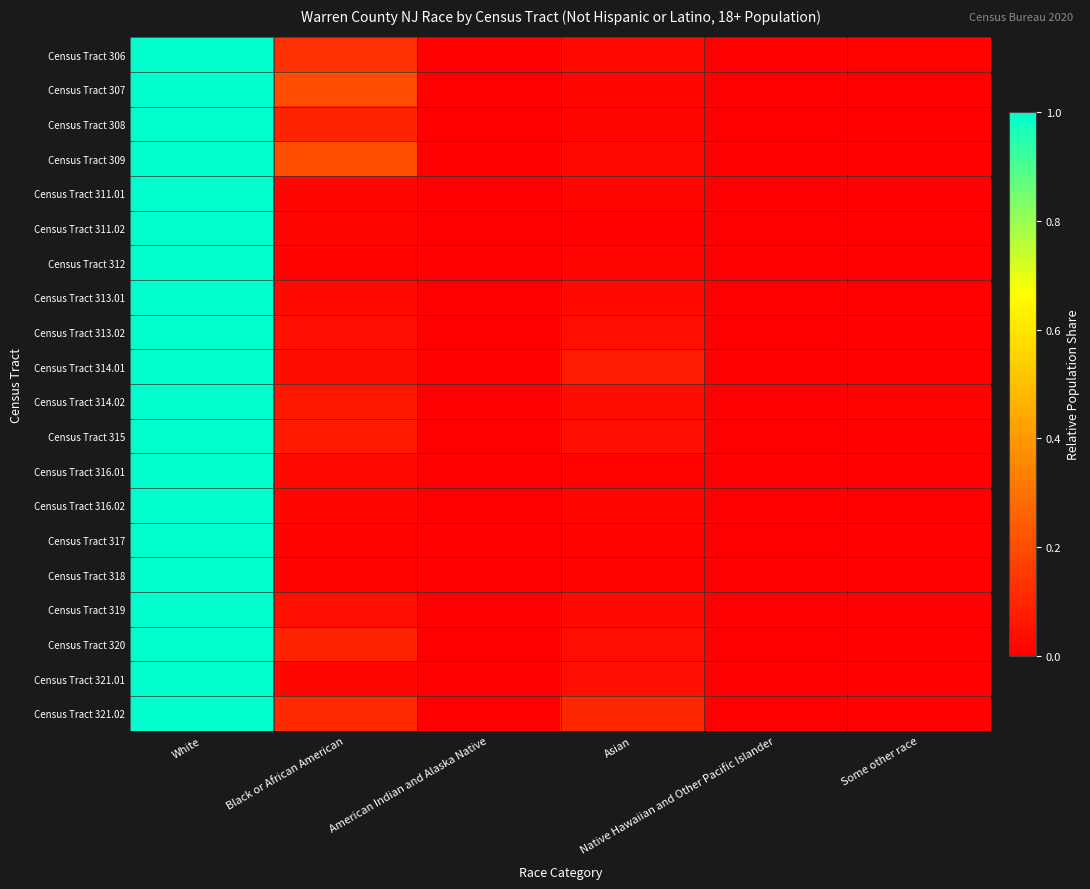

Rank the series at American Indian and Alaska Native from highest to lowest value.

Census Tract 317, Census Tract 320, Census Tract 314.02, Census Tract 311.01, Census Tract 306, Census Tract 313.02, Census Tract 315, Census Tract 312, Census Tract 319, Census Tract 316.01, Census Tract 308, Census Tract 313.01, Census Tract 318, Census Tract 307, Census Tract 309, Census Tract 311.02, Census Tract 314.01, Census Tract 316.02, Census Tract 321.01, Census Tract 321.02